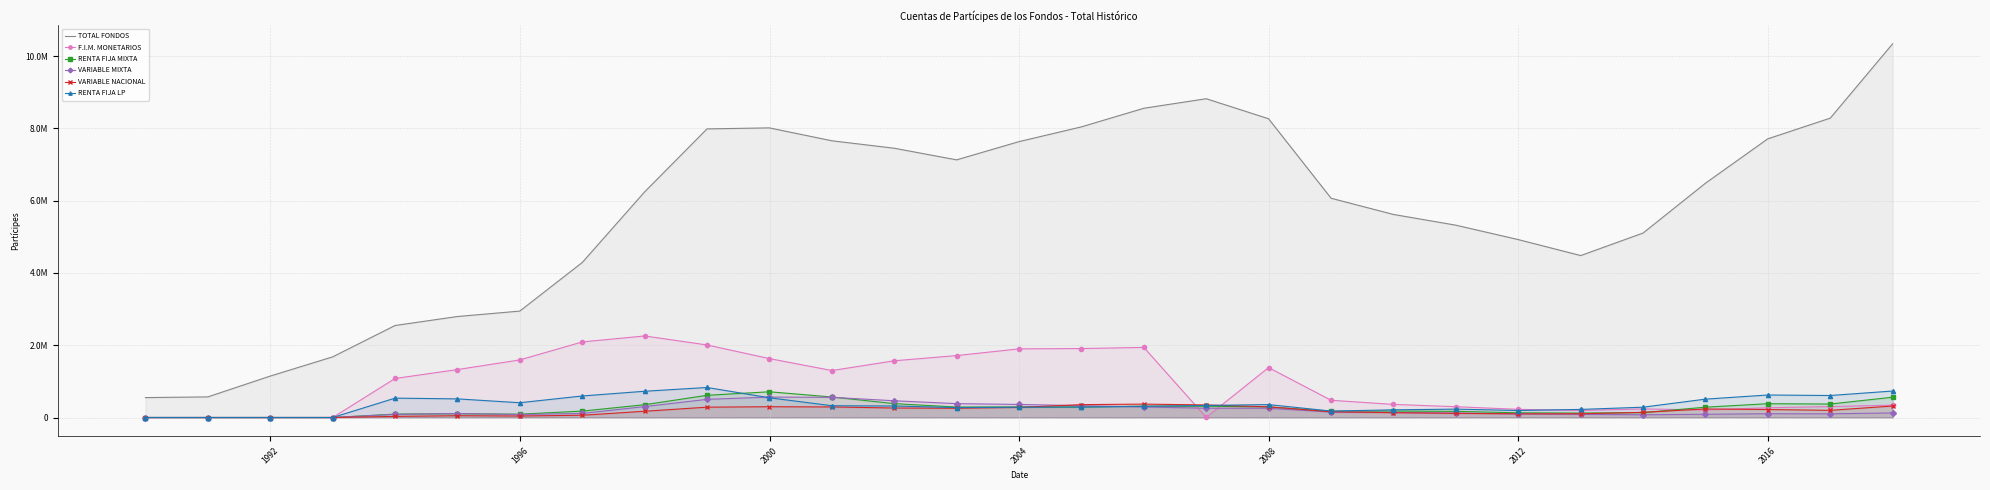

How many lines are shown in the chart?

6